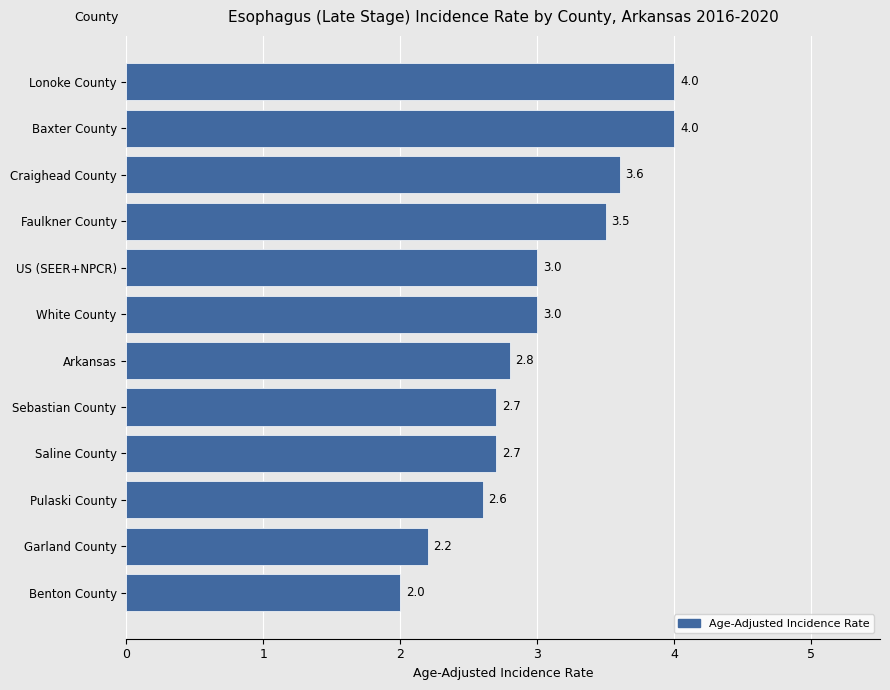

At which category does the chart reach its minimum across all series?

Benton County